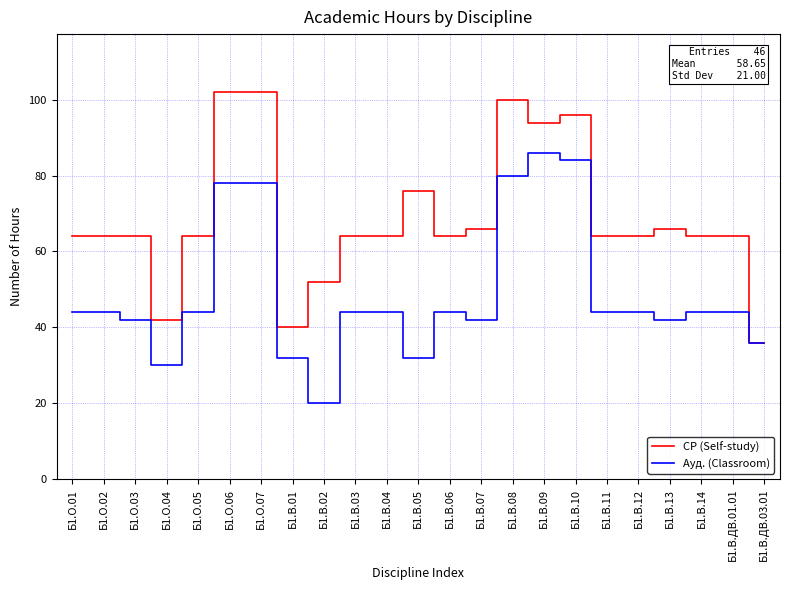

What is the lowest value of the Ауд. (Classroom) series?

20